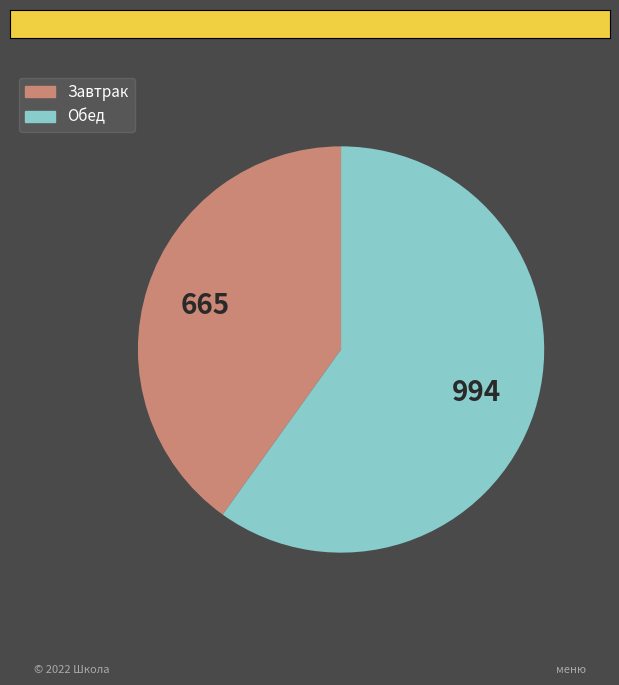

Is there a majority slice in this chart?

Yes